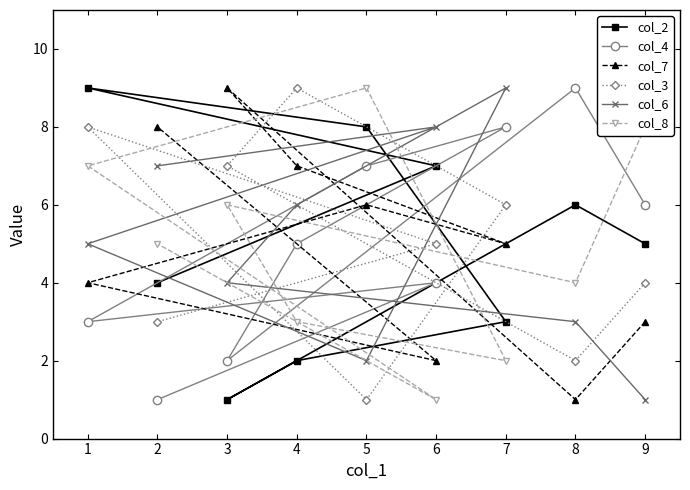

List the labels in order of col_2 value, smallest first.

3, 4, 7, 2, 9, 8, 6, 5, 1